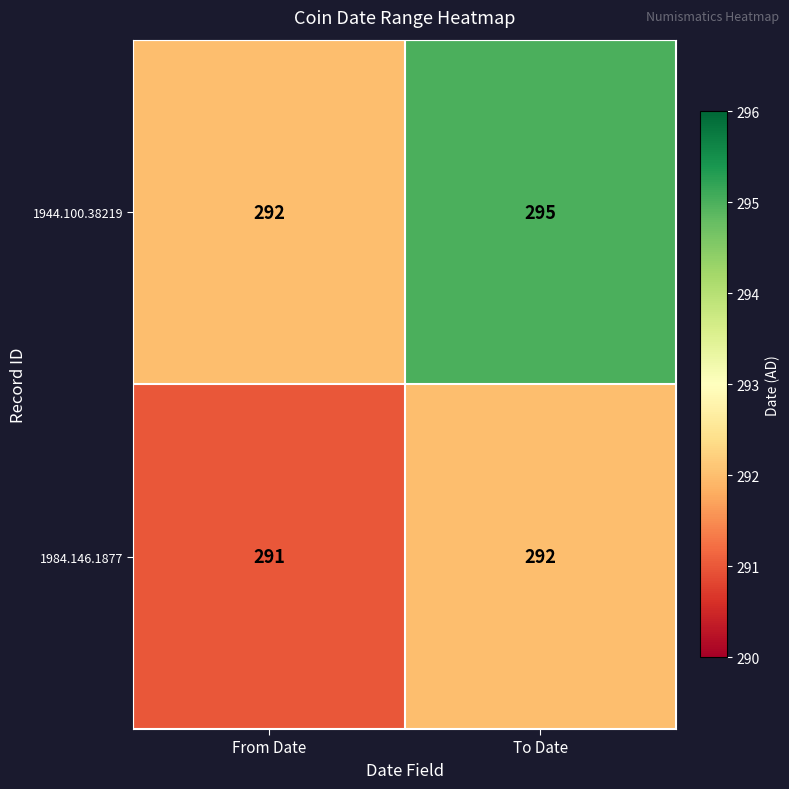

Which label corresponds to the smallest value in the chart?

From Date